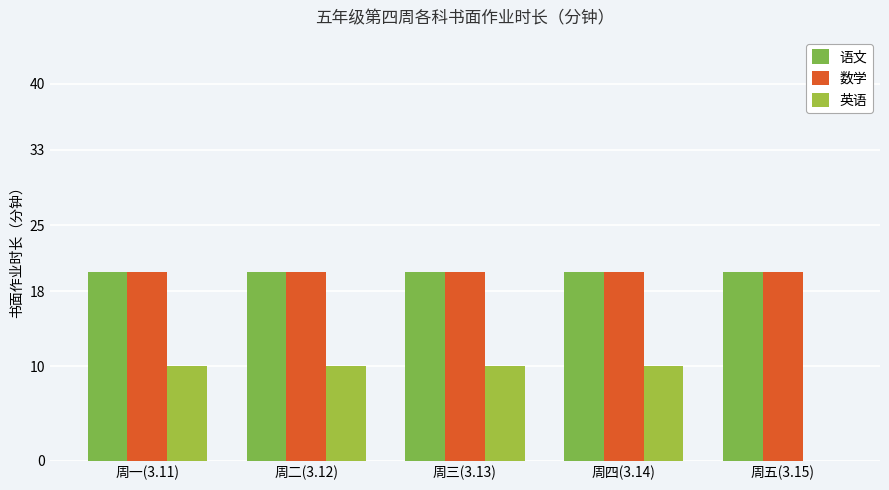

Is it true that 英语 equals 10 at 周三(3.13)?

True